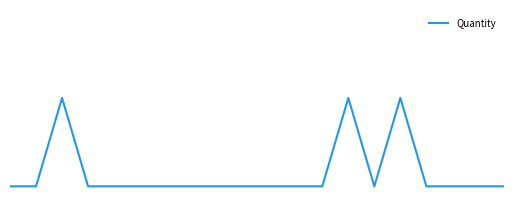

Reading right to left, list all the values displayed in this chart.

19=0	18=0	17=0	16=0	15=1	14=0	13=1	12=0	11=0	10=0	9=0	8=0	7=0	6=0	5=0	4=0	3=0	2=1	1=0	0=0